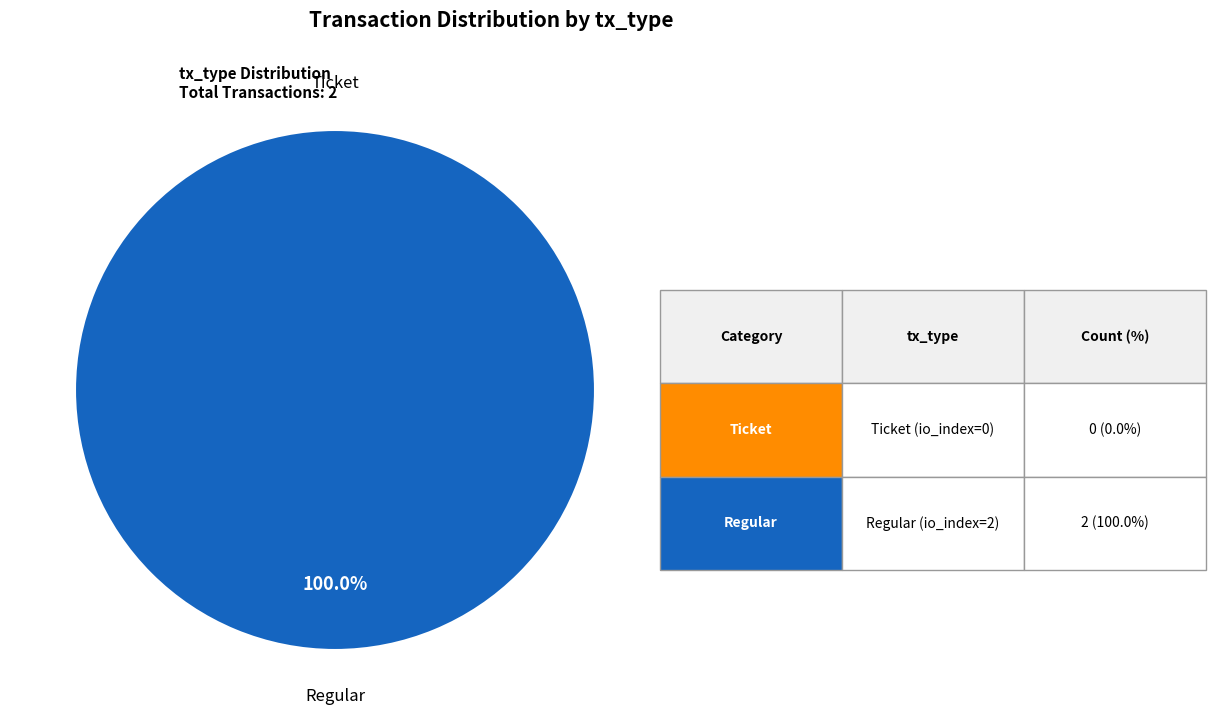

What percentage is NOT represented by Ticket?

100.0%